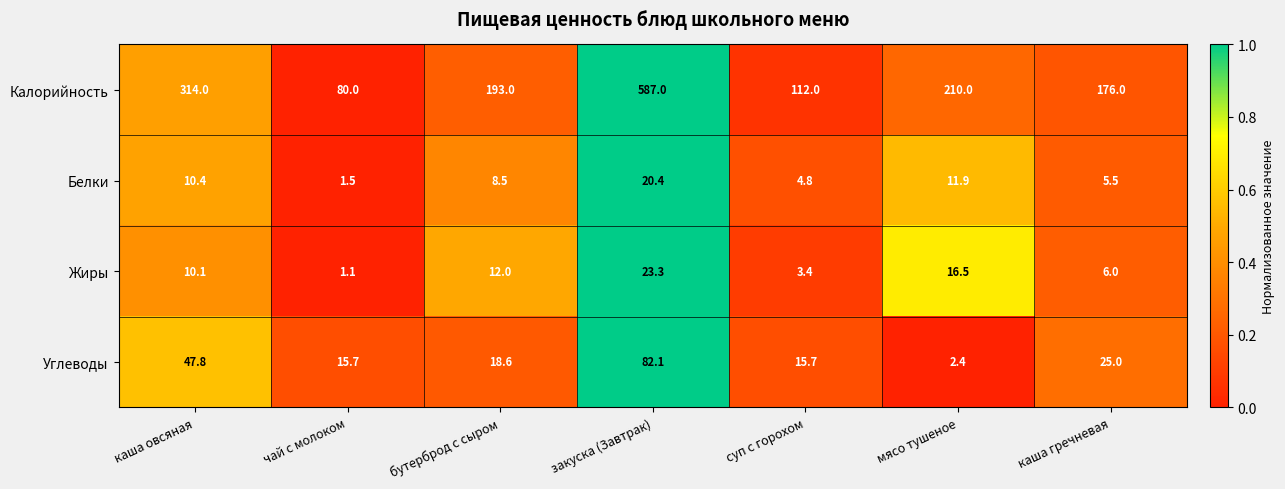

At which category does the chart reach its minimum across all series?

чай с молоком